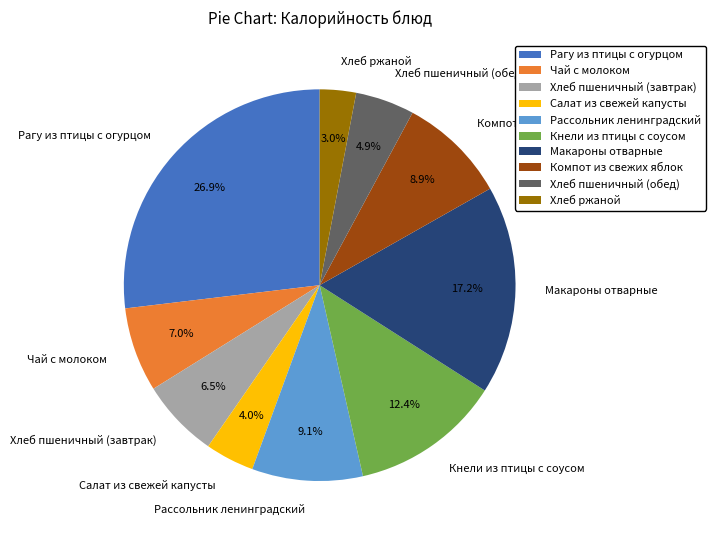

How many segments does this pie chart have?

10